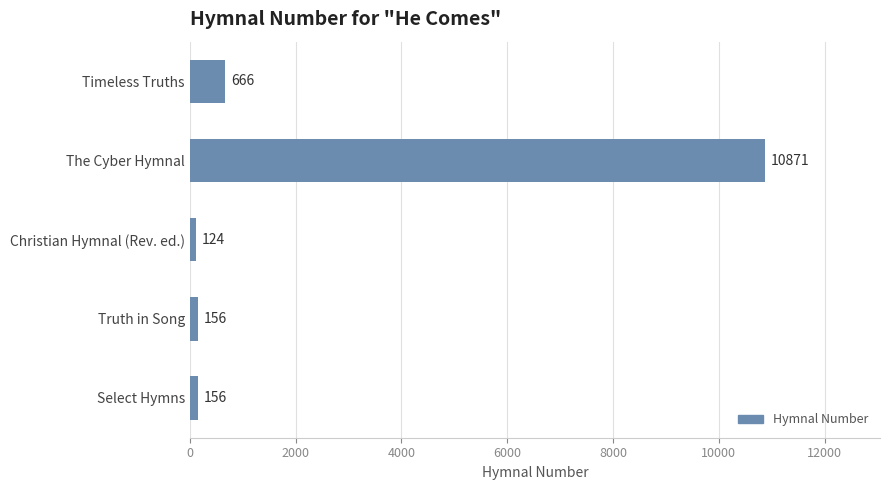

True or false: the data shows 124 at Christian Hymnal (Rev. ed.).

True